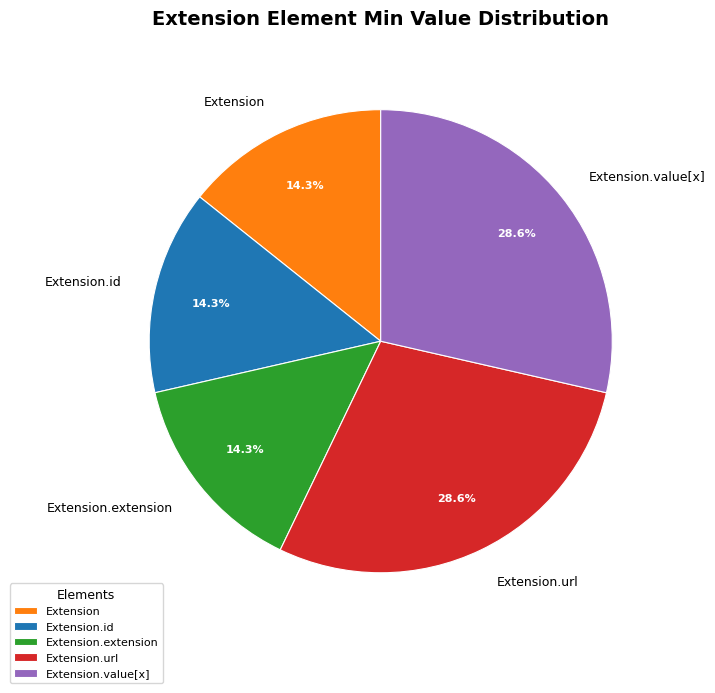

Is there a majority slice in this chart?

No